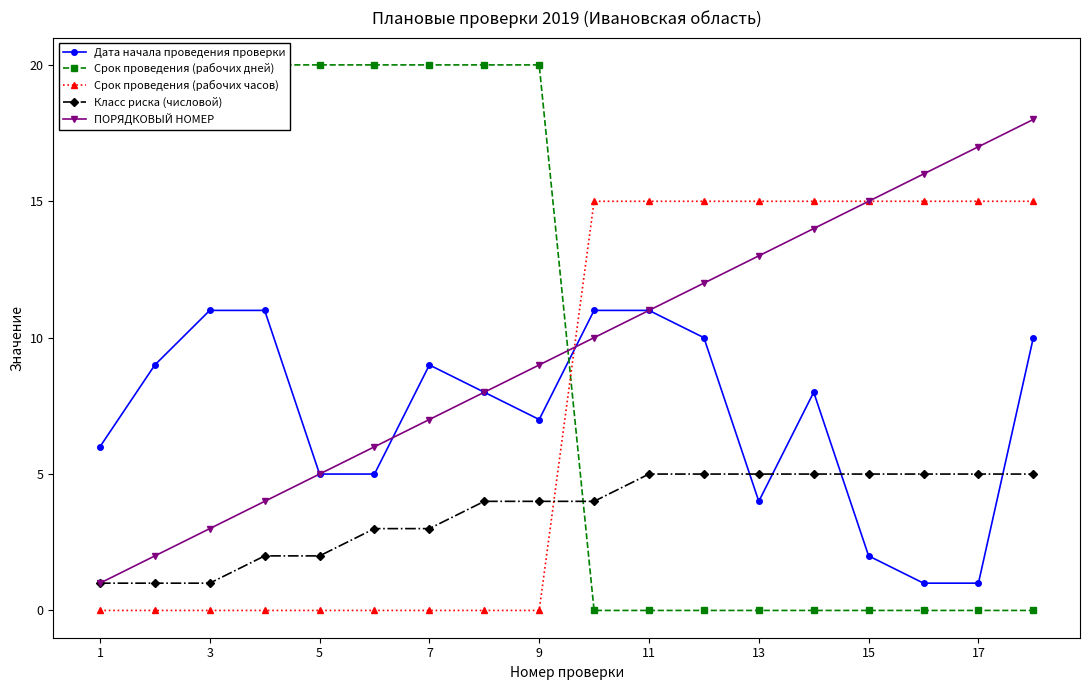

At how many categories does at least one series exceed 19?

9